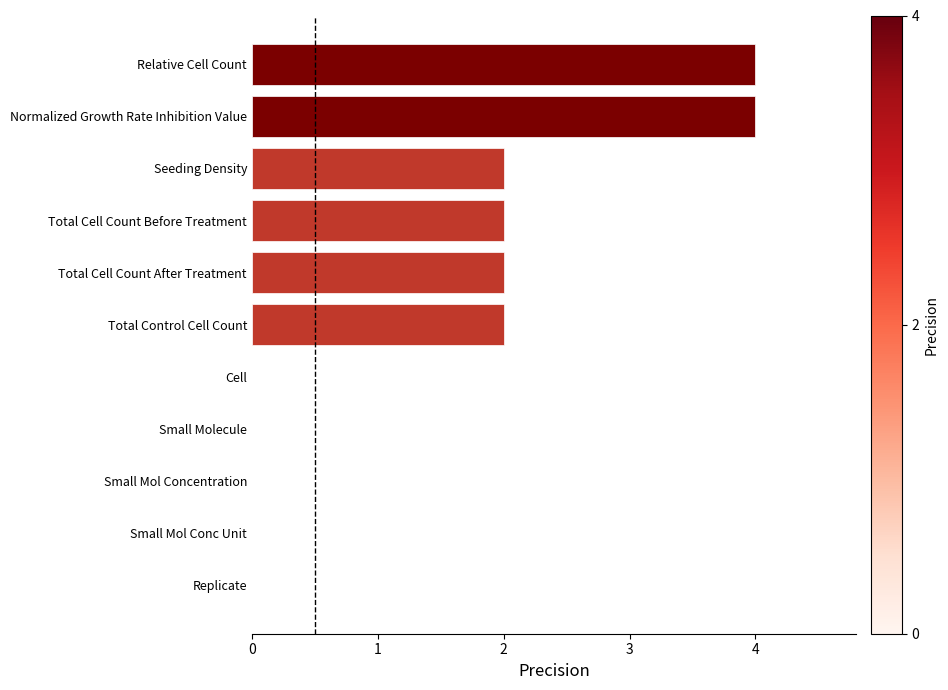

Are the bars grouped side by side (vs. stacked)?

No